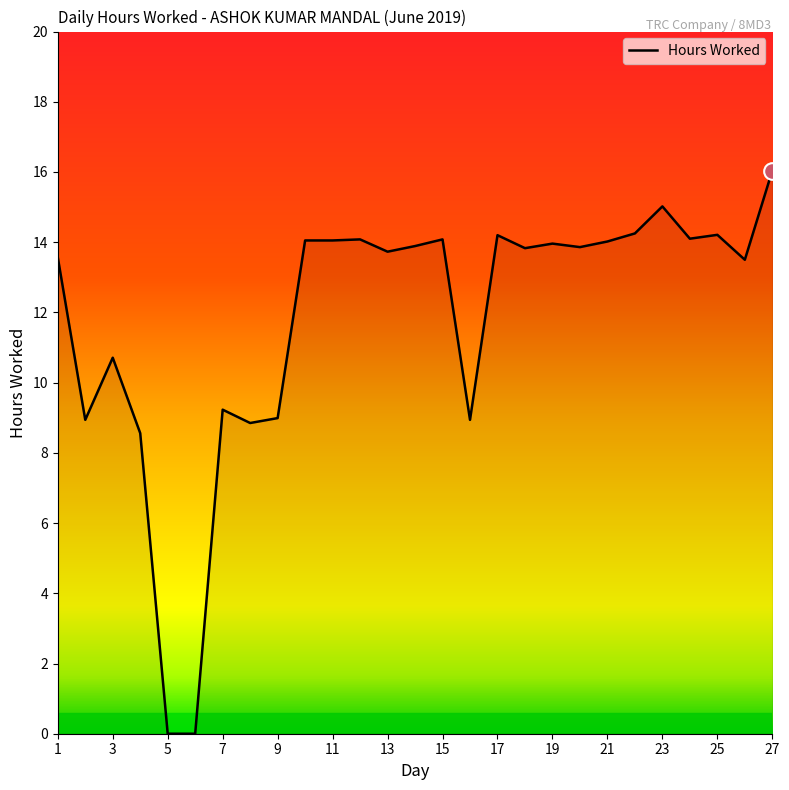

What is the difference between the maximum and minimum values?

16.0